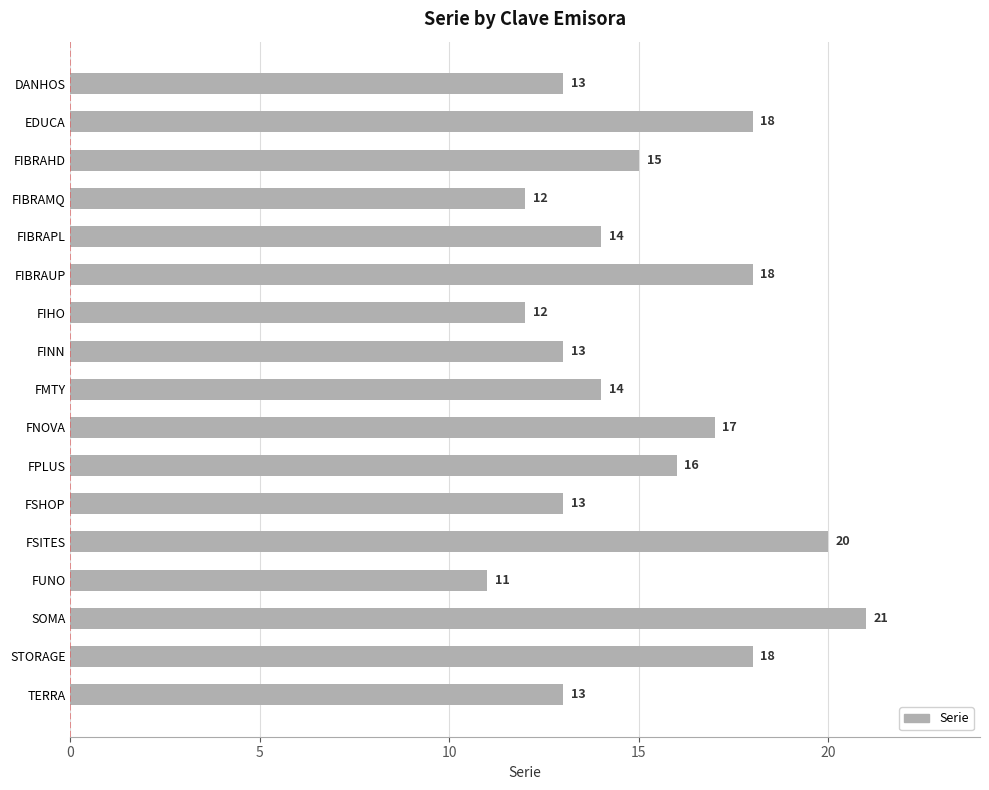

Count the values in the range 13 to 18.

12